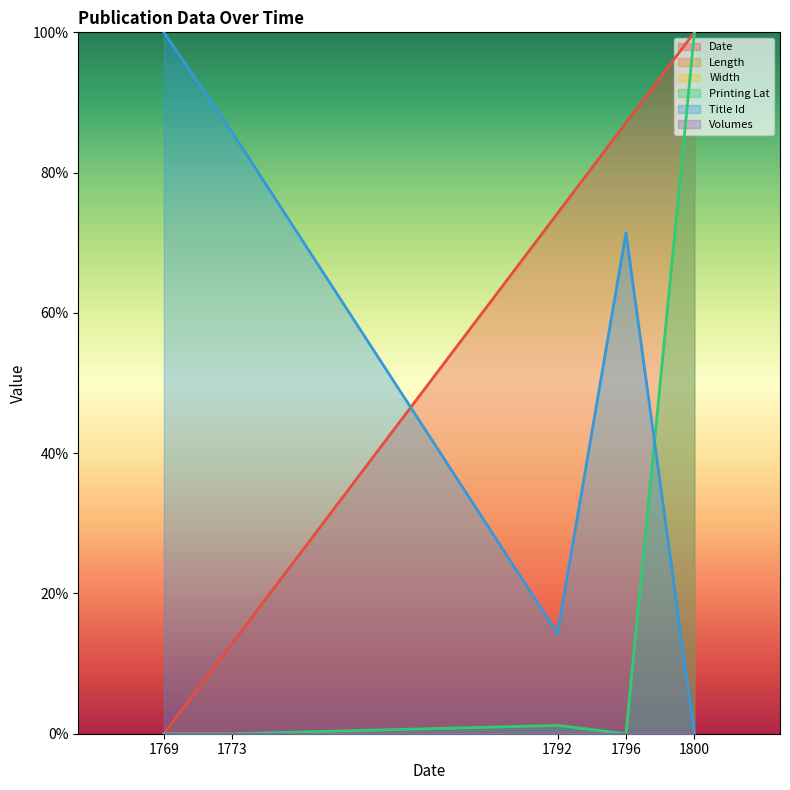

At 1773, list the series in order from smallest to largest.

Printing Lat, Date, Title Id